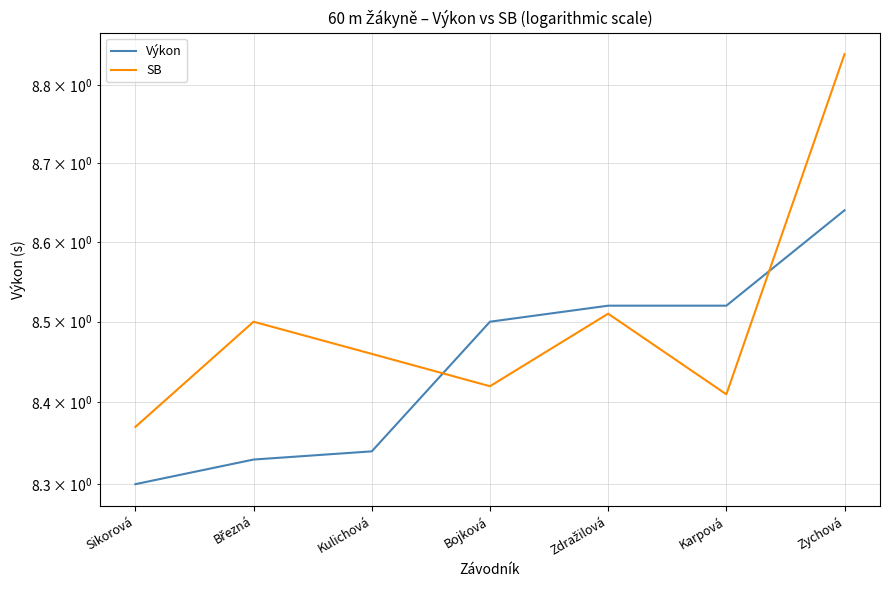

Is it true that Výkon equals 12.4 at Karpová?

False